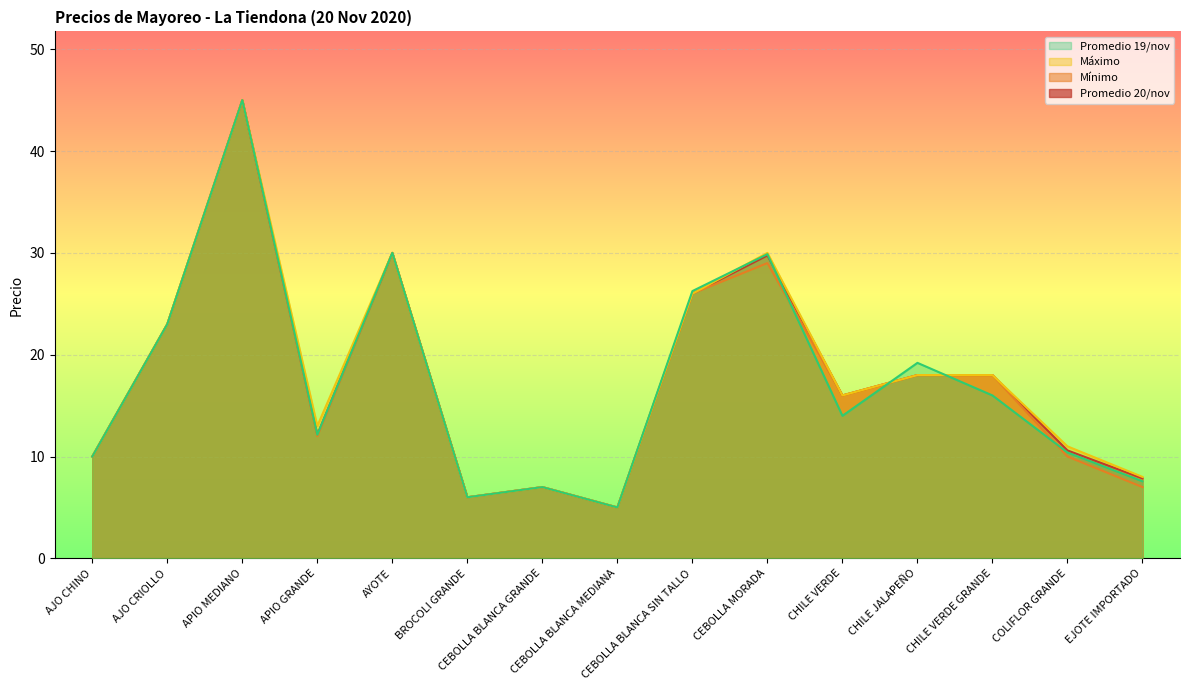

At which category is the sum across all series the highest?

APIO MEDIANO